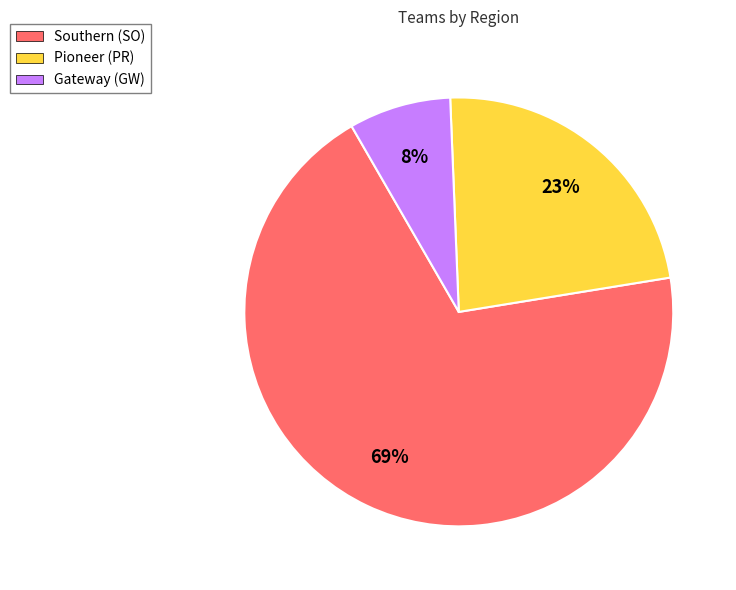

Which category accounts for the majority?

Southern (SO)